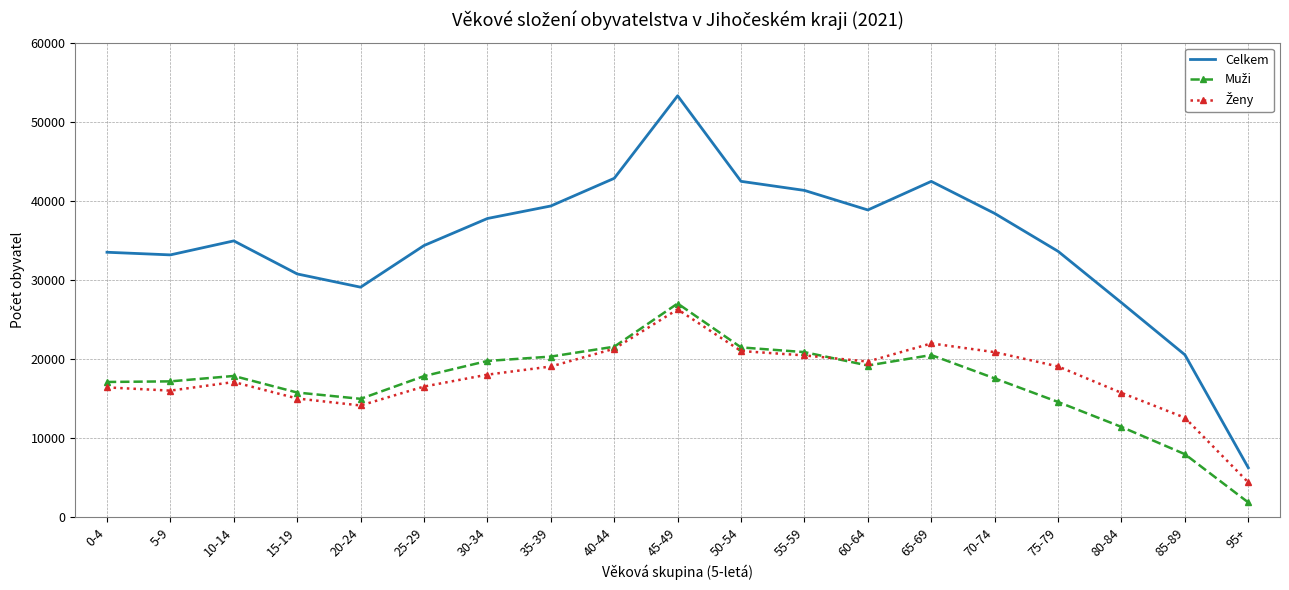

The value of Celkem at 10-14 is 34926. True or false?

True